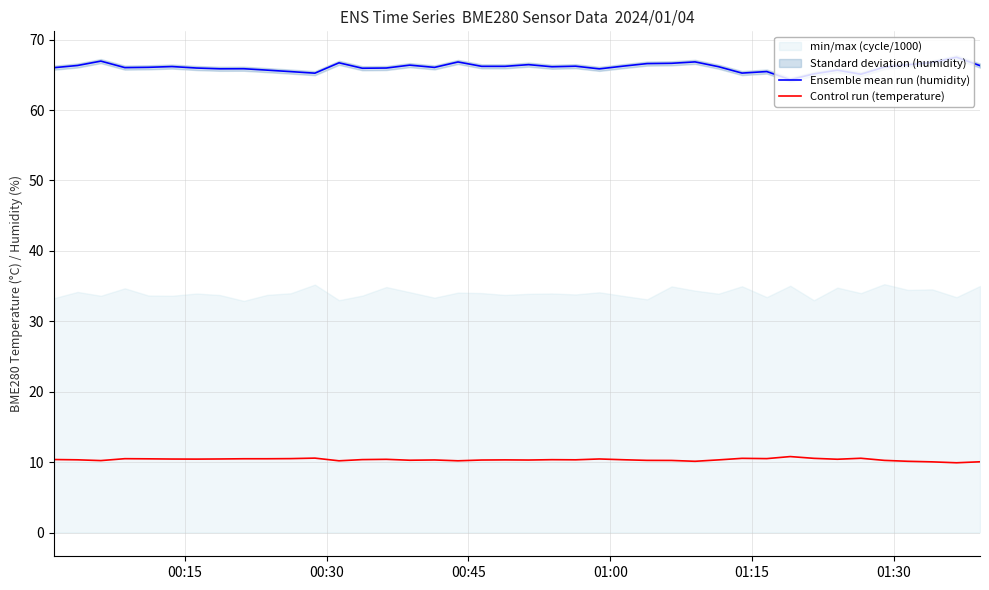

True or false: Ensemble mean run (humidity) and Control run (temperature) cross at least once.

False